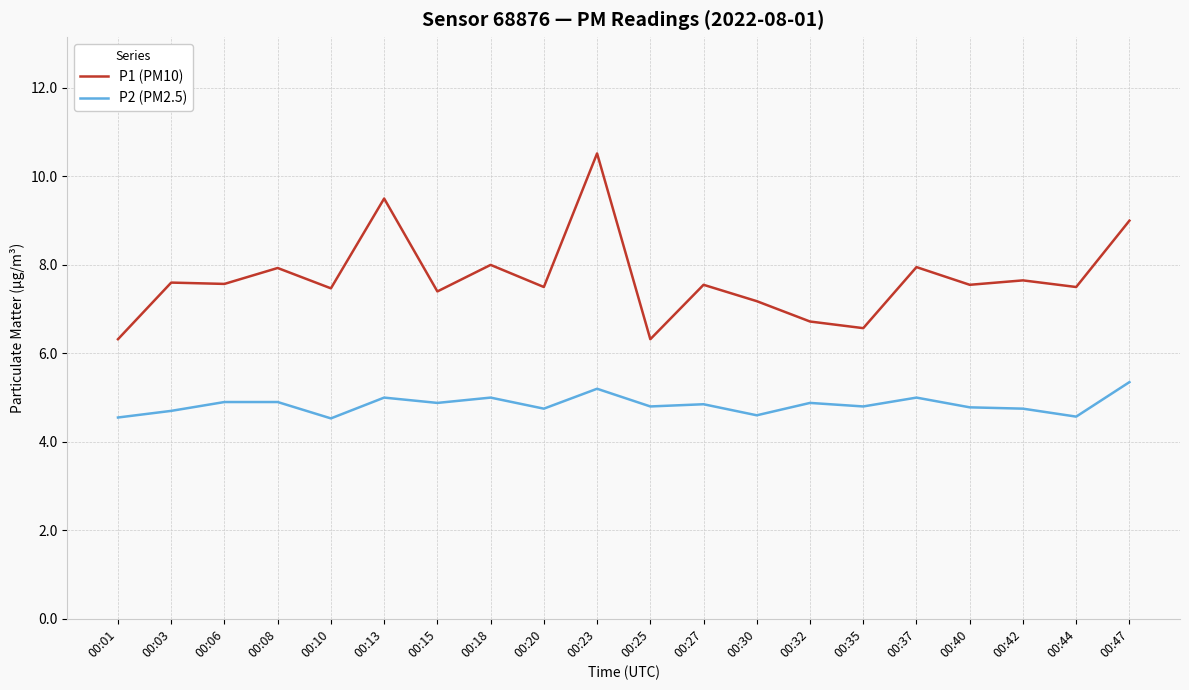

What is the difference between the highest and lowest values at 00:03?

2.9